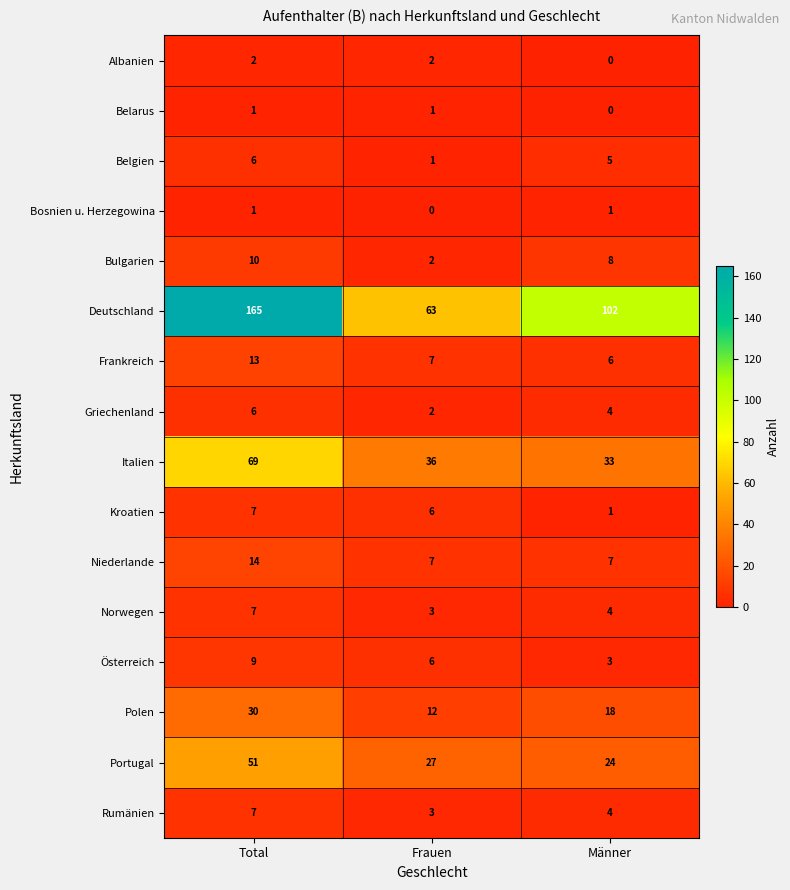

Count the number of categories in the chart.

3